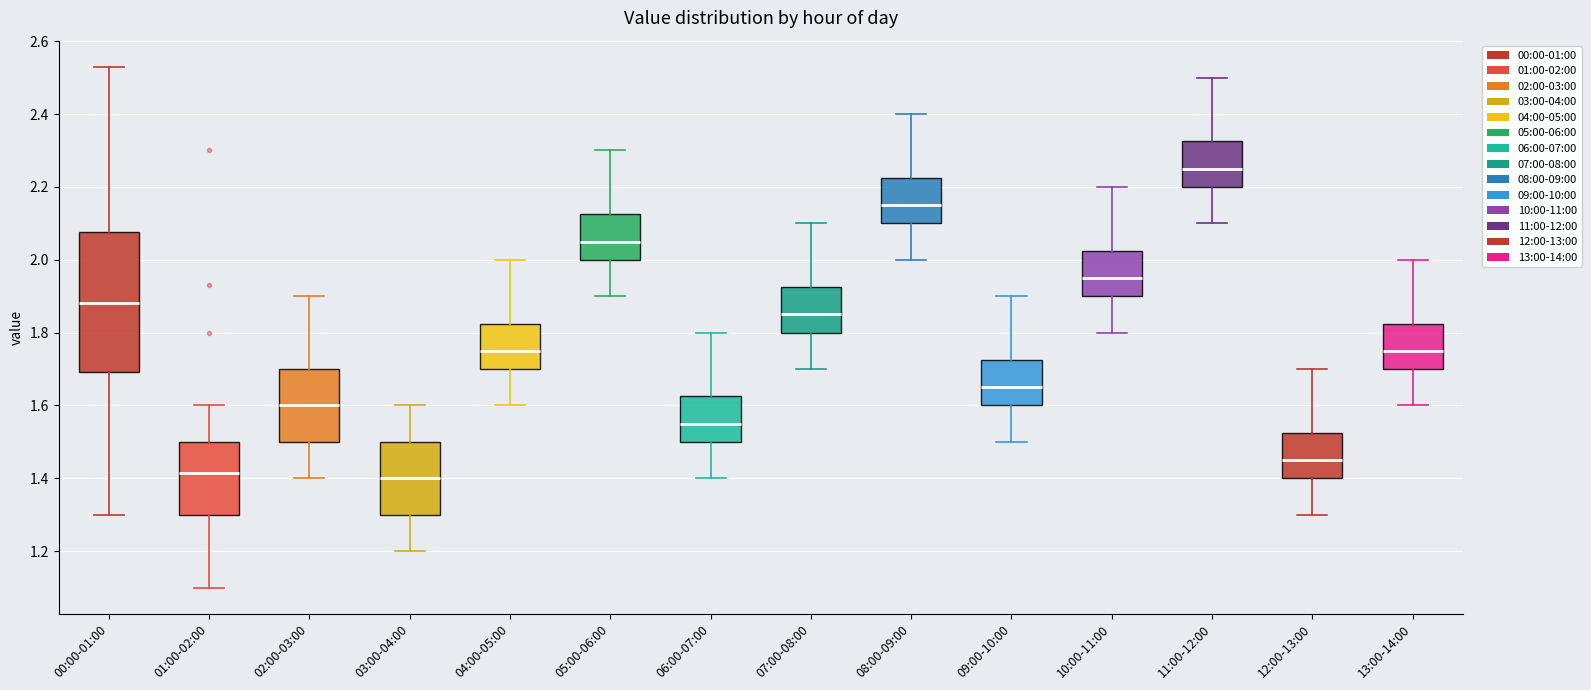

Which box is the tallest, from its lower edge to its upper edge?

00:00-01:00